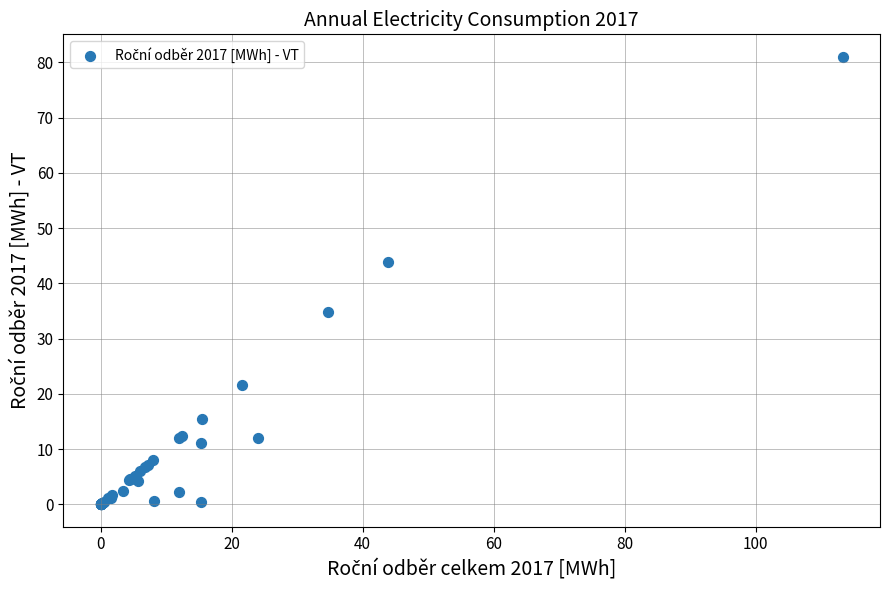

What Y value in the scatter plot is closest to 40?

43.9